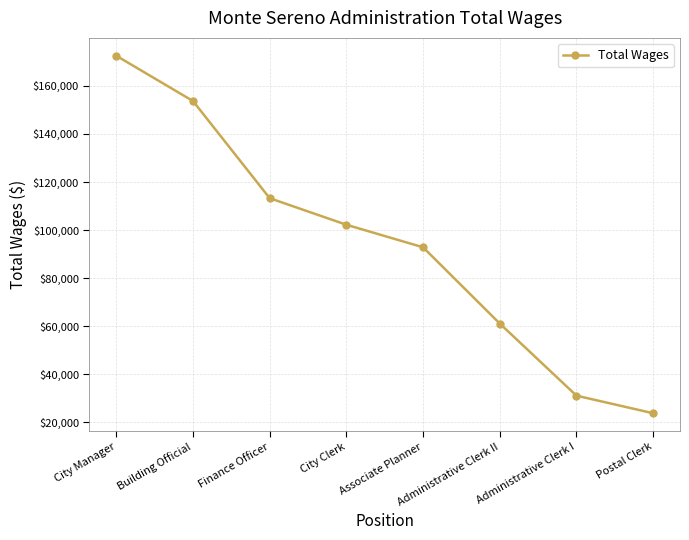

What is the difference between the maximum and minimum values?

148721